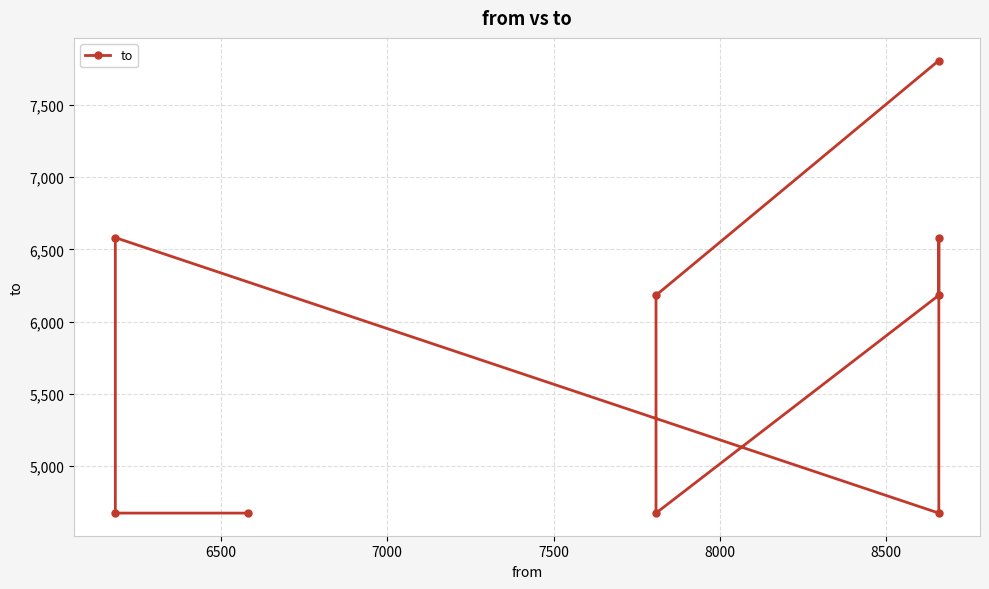

How many points are higher than both their immediate neighbors (excluding endpoints)?

2